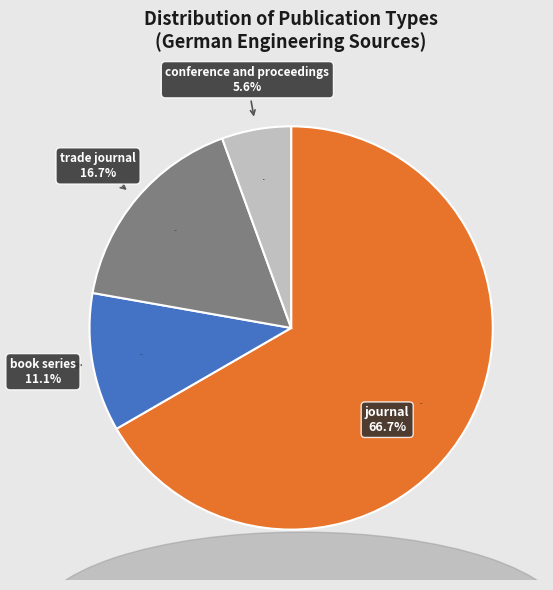

Combined, do trade journal and book series account for over 50%?

No